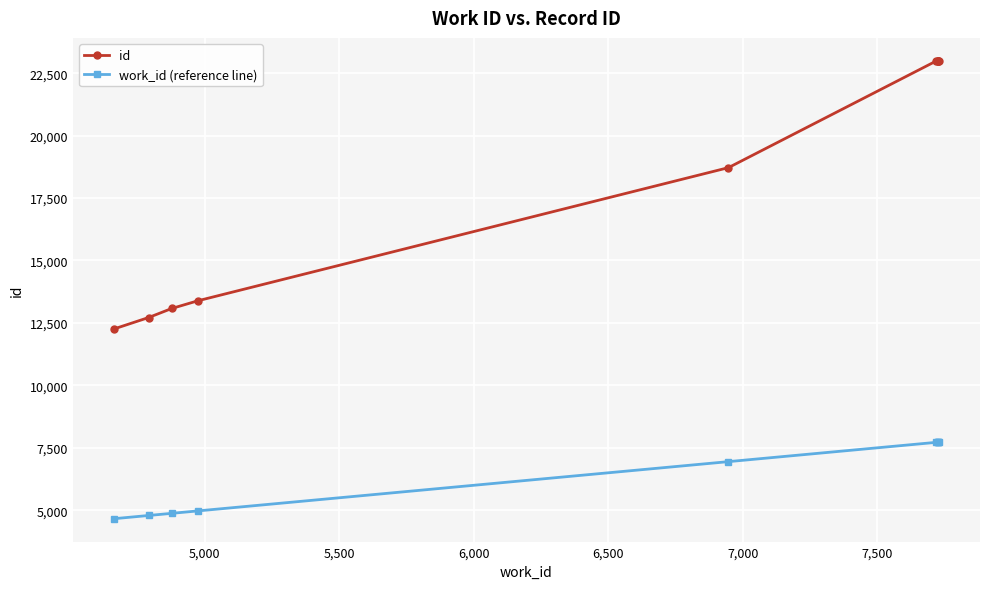

What is the lowest value of the id series?

12261